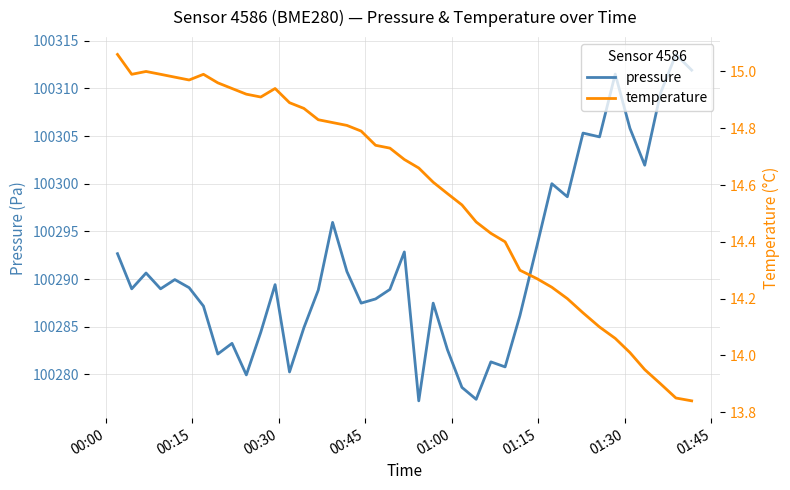

What is the minimum value for pressure?

100277.2